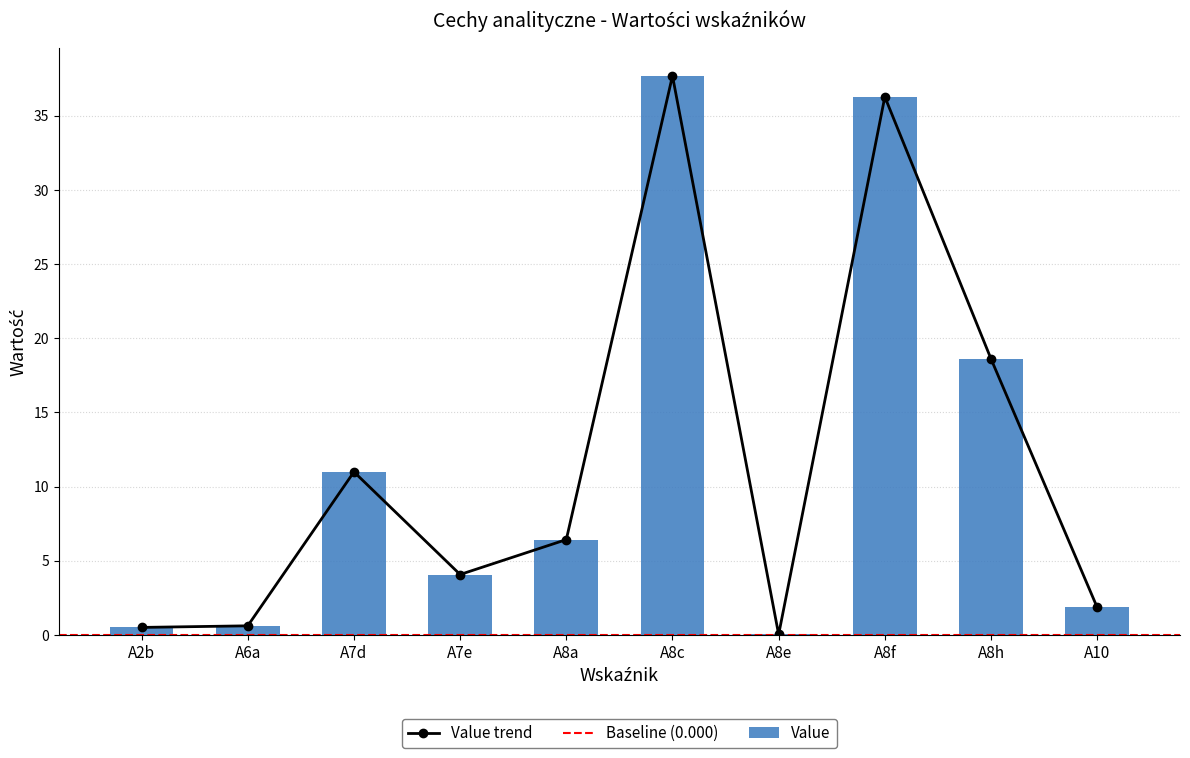

Where does the data first go above 6?

A7d